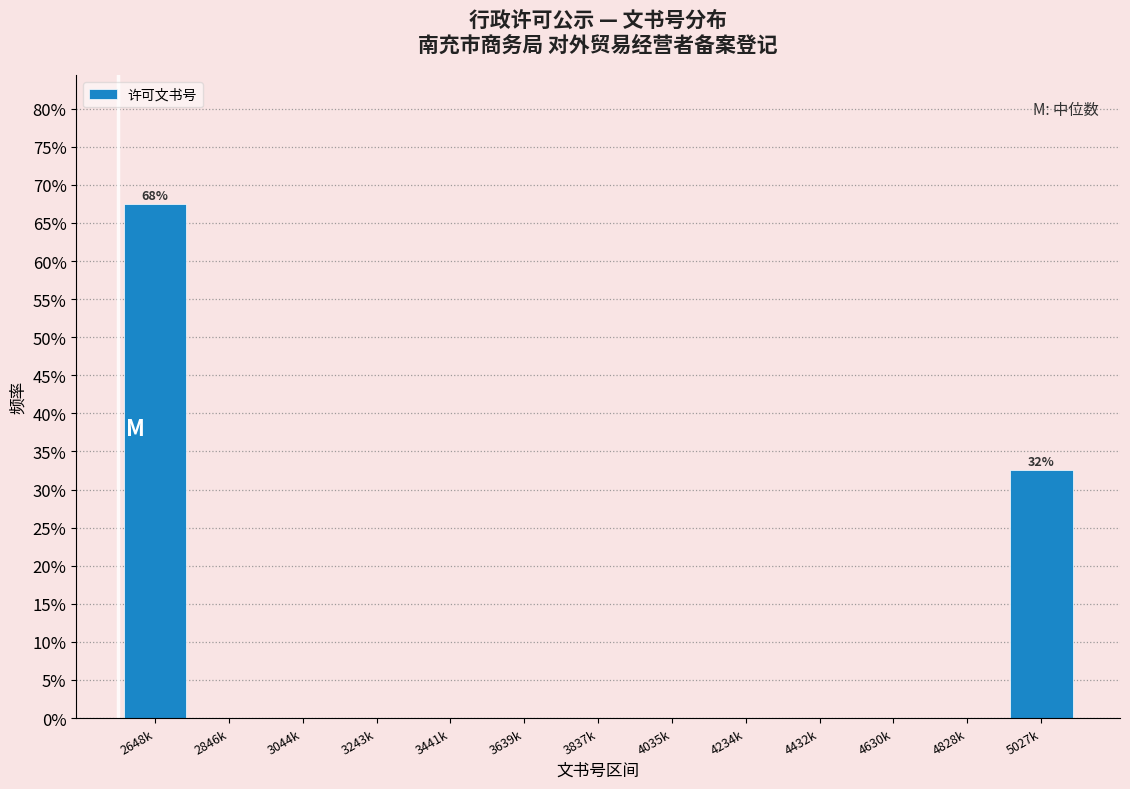

Reading left to right, transcribe all the data shown in this chart.

2648k=67.5	2846k=0.0	3044k=0.0	3243k=0.0	3441k=0.0	3639k=0.0	3837k=0.0	4035k=0.0	4234k=0.0	4432k=0.0	4630k=0.0	4828k=0.0	5027k=32.5